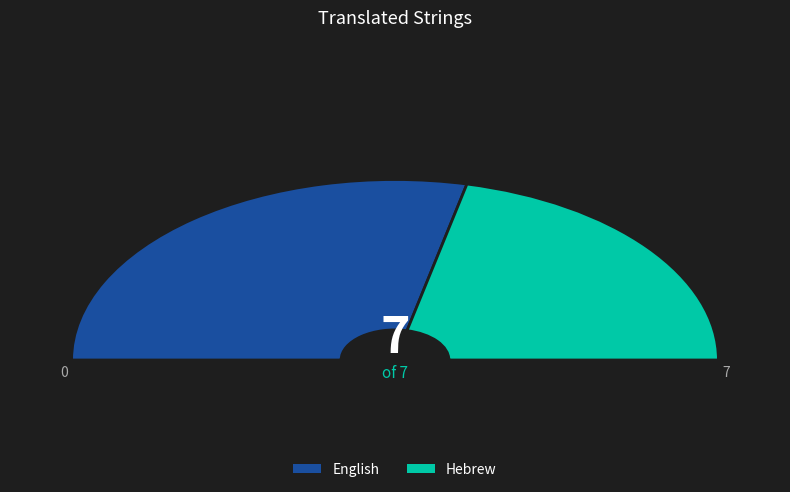

Is the sum of English and Hebrew greater than half?

Yes